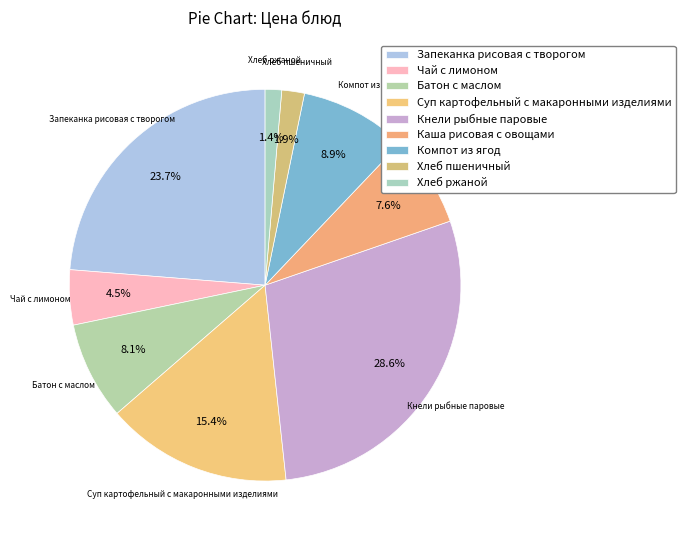

Combined, what portion of the pie is Чай с лимоном and Суп картофельный с макаронными изделиями?

19.9%